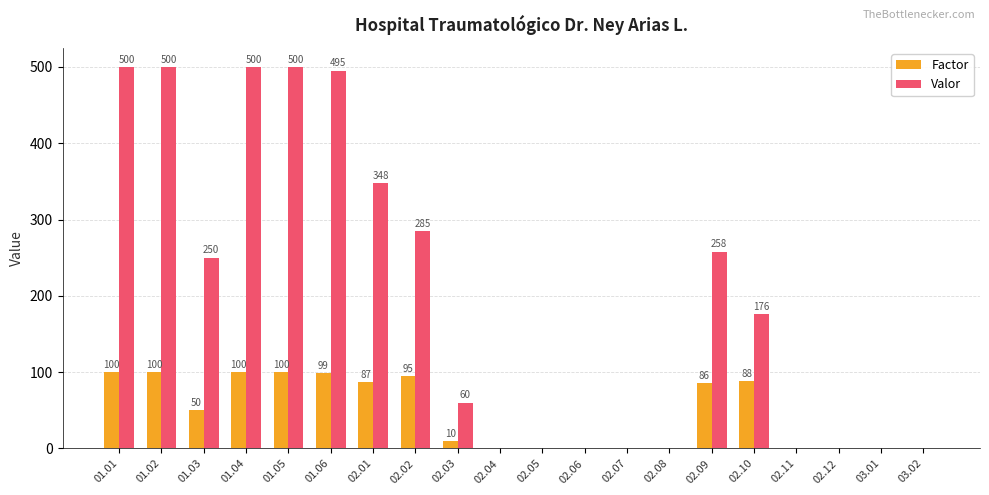

True or false: Factor has a value of 40 at 02.01.

False